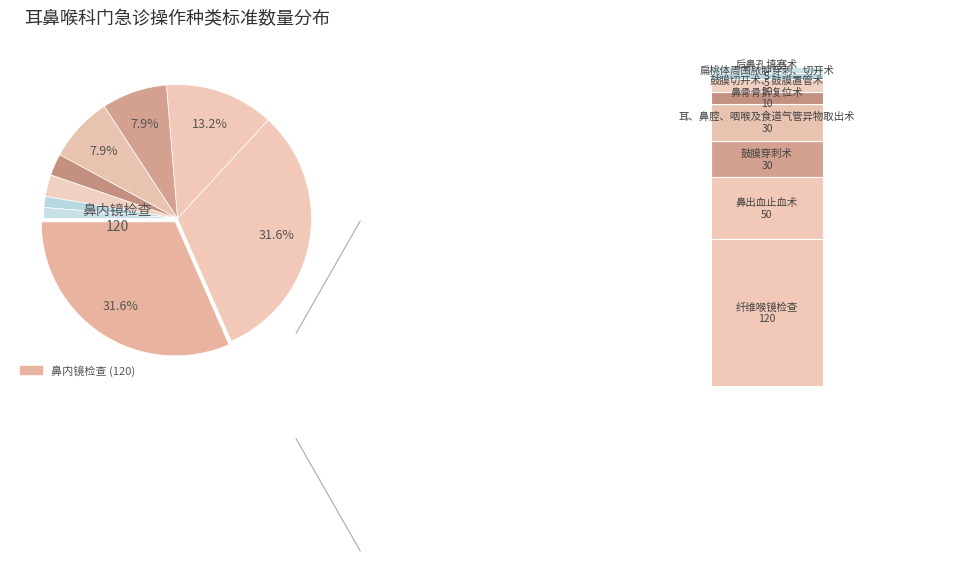

What is the total percentage of 鼻内镜检查 and 鼻出血止血术?

44.7%